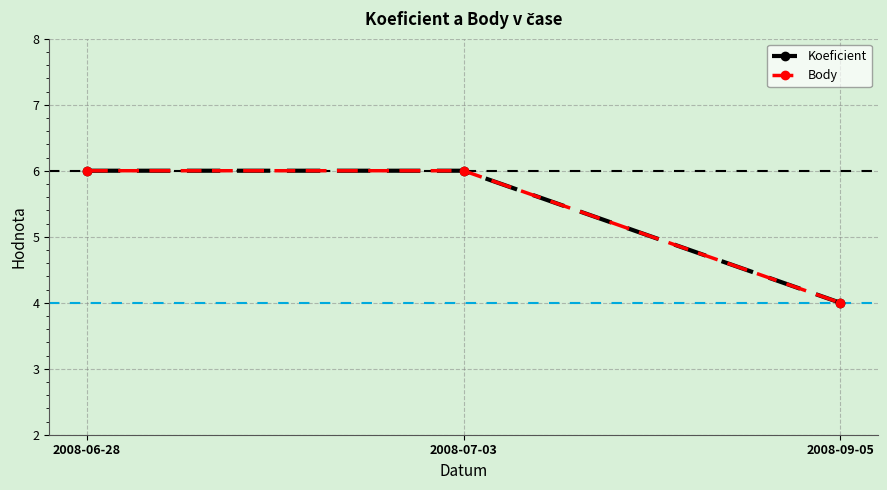

What is the lowest value of the Body series?

4